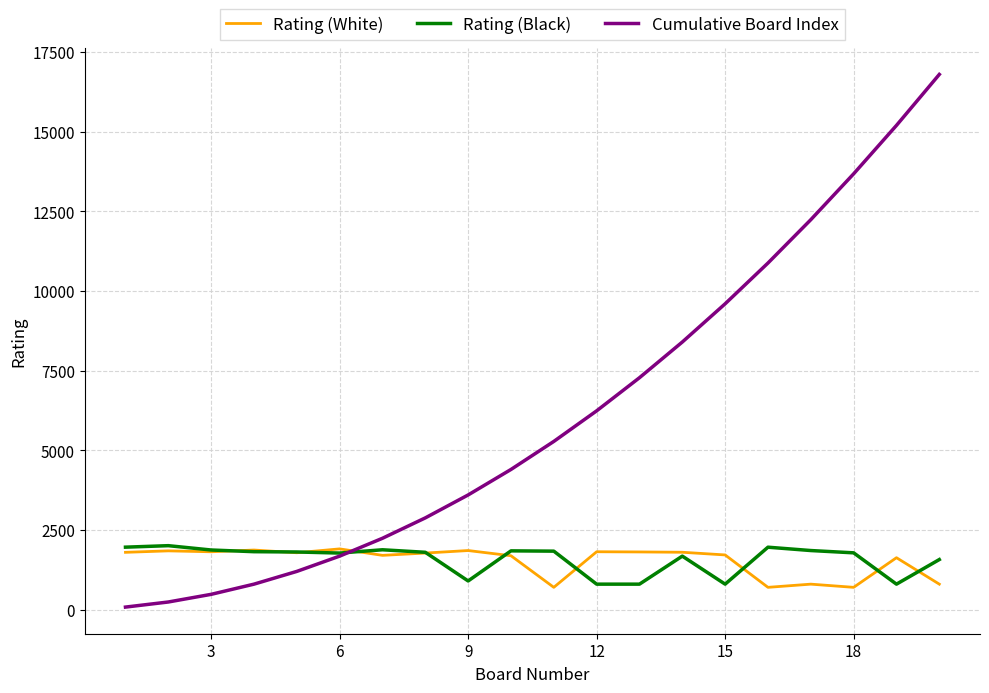

Which series ends up on top after the final intersection of Rating (White) and Cumulative Board Index?

Cumulative Board Index